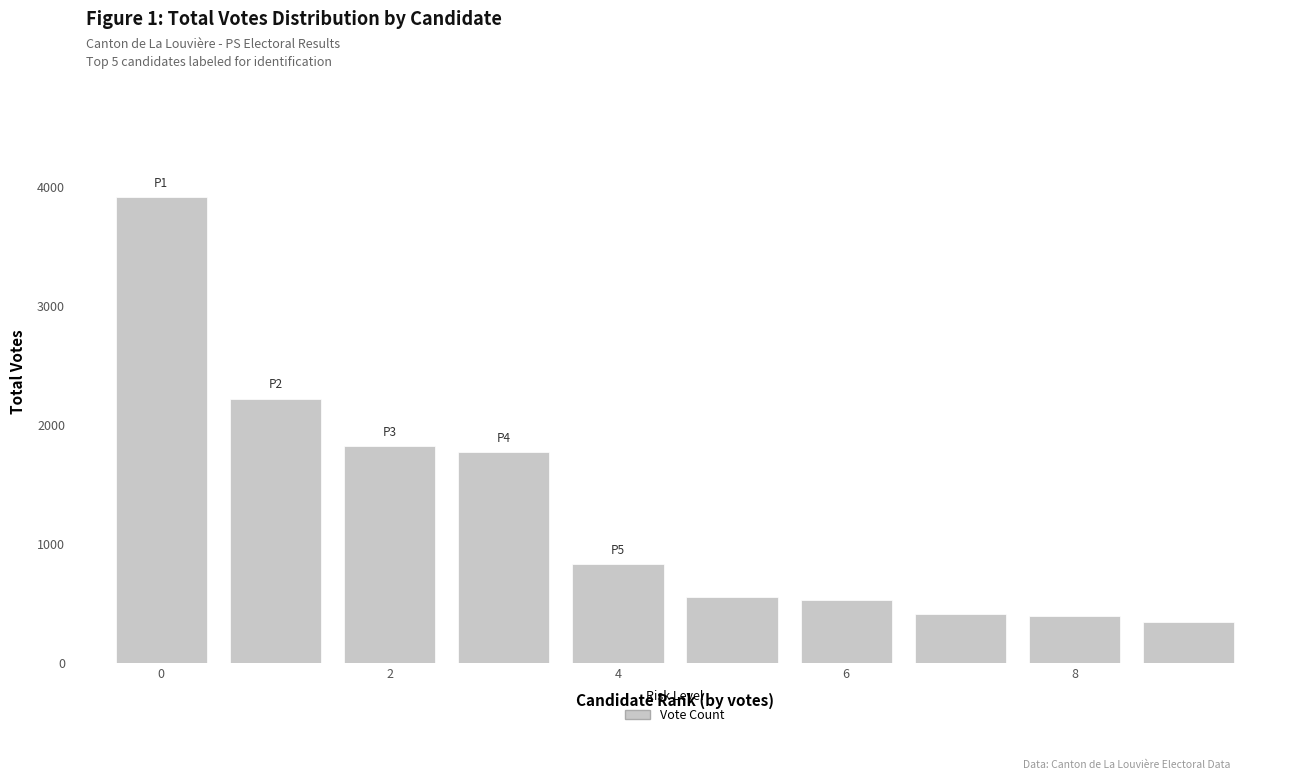

What is the value of the 10th bar from the left?

351